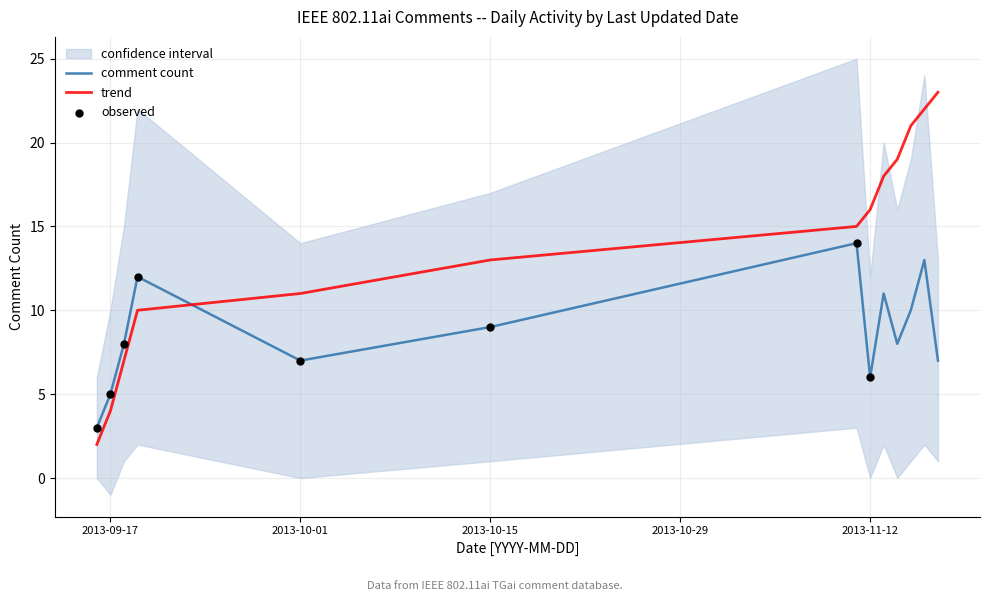

Which series has the largest Y range (max minus min)?

trend